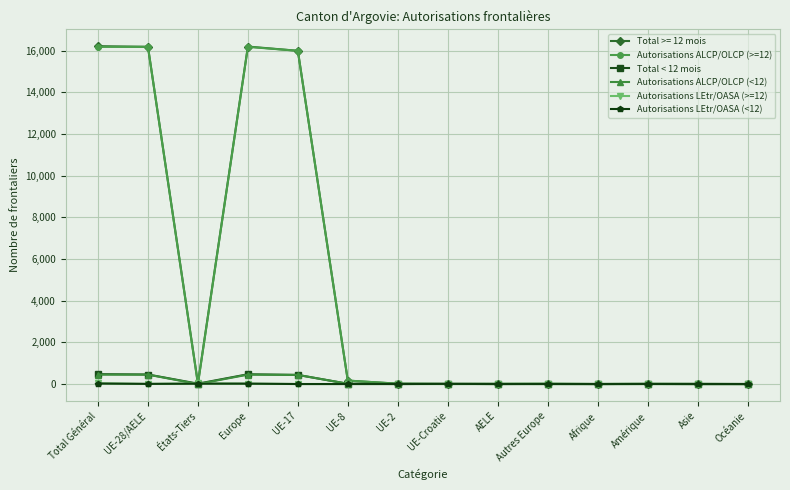

The Autorisations LEtr/OASA (<12) series shows 17 at États-Tiers. True or false?

True